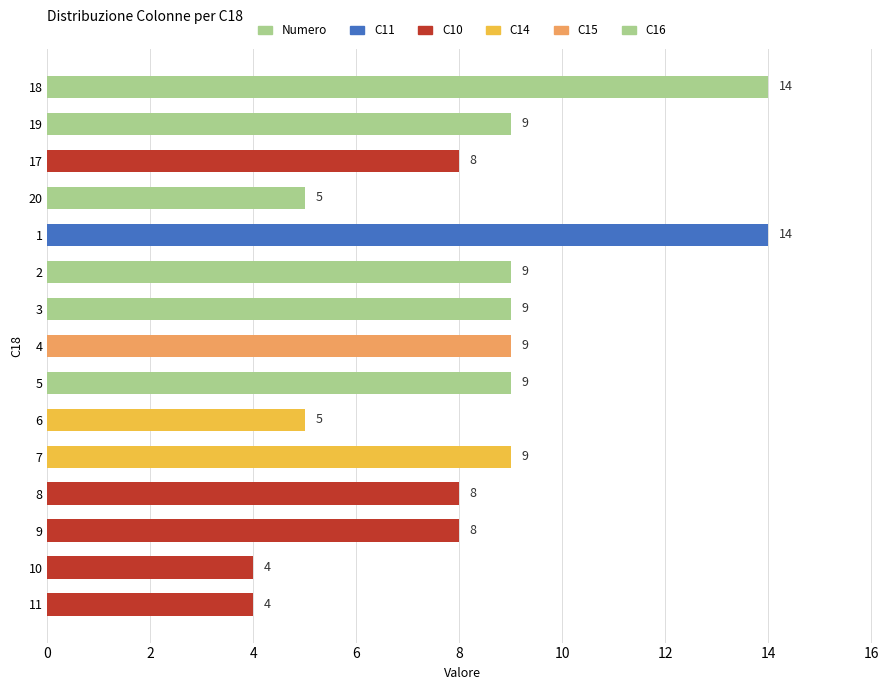

Count the values in the range 5 to 9.

11